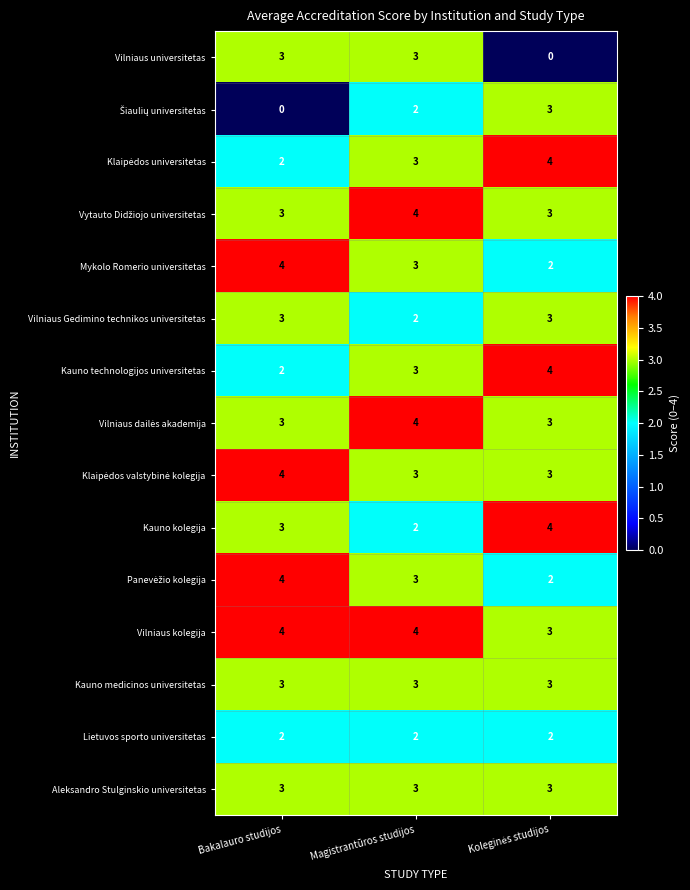

Is it true that Kauno technologijos universitetas equals 3 at Bakalauro studijos?

False